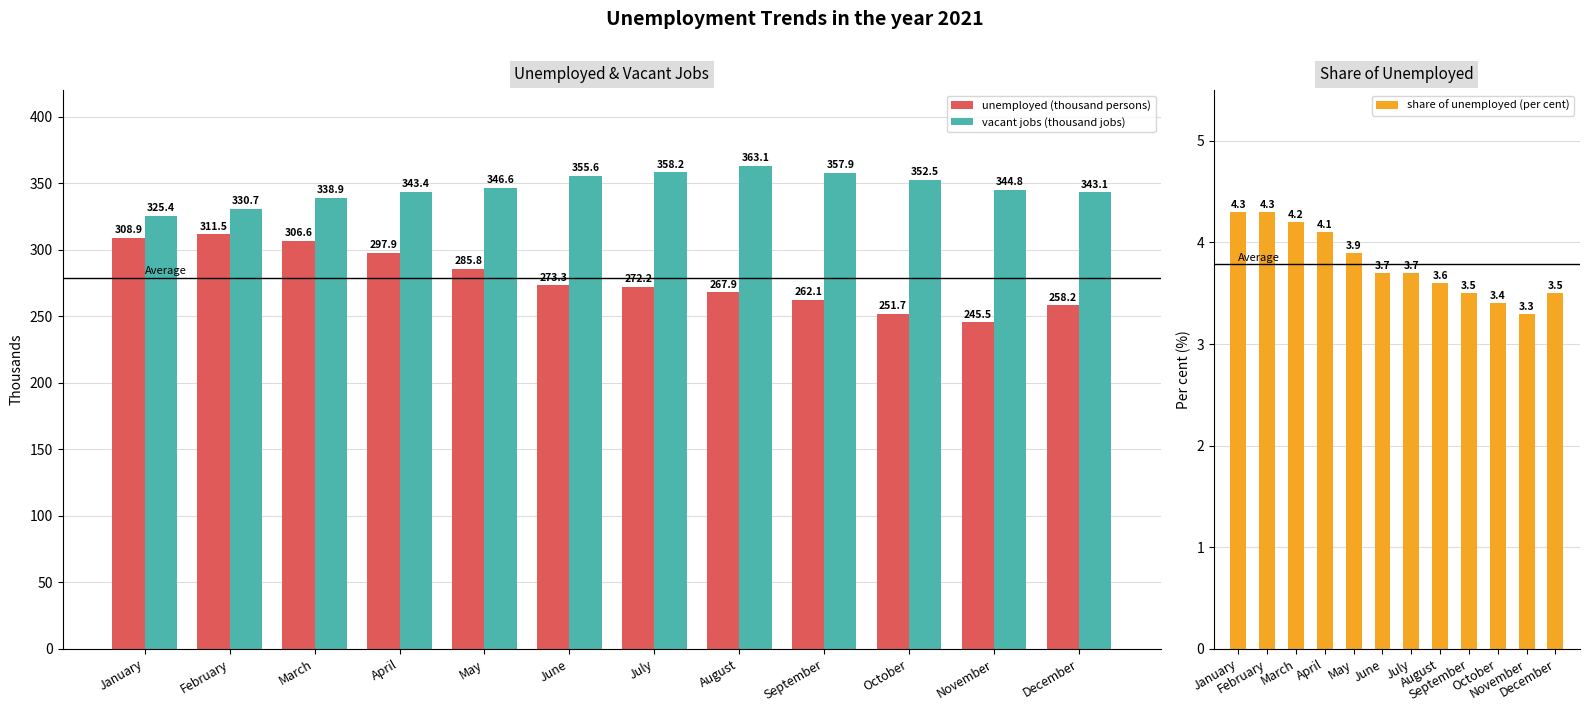

What is the difference between the maximum and minimum values in the unemployed (thousand persons) series?

66.0